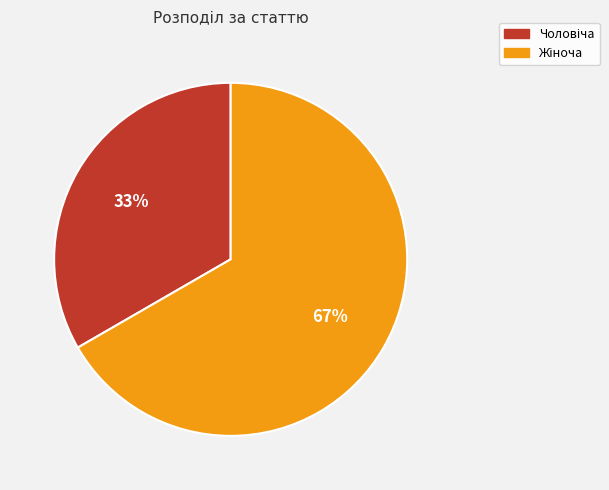

Count the number of slices in the pie.

2